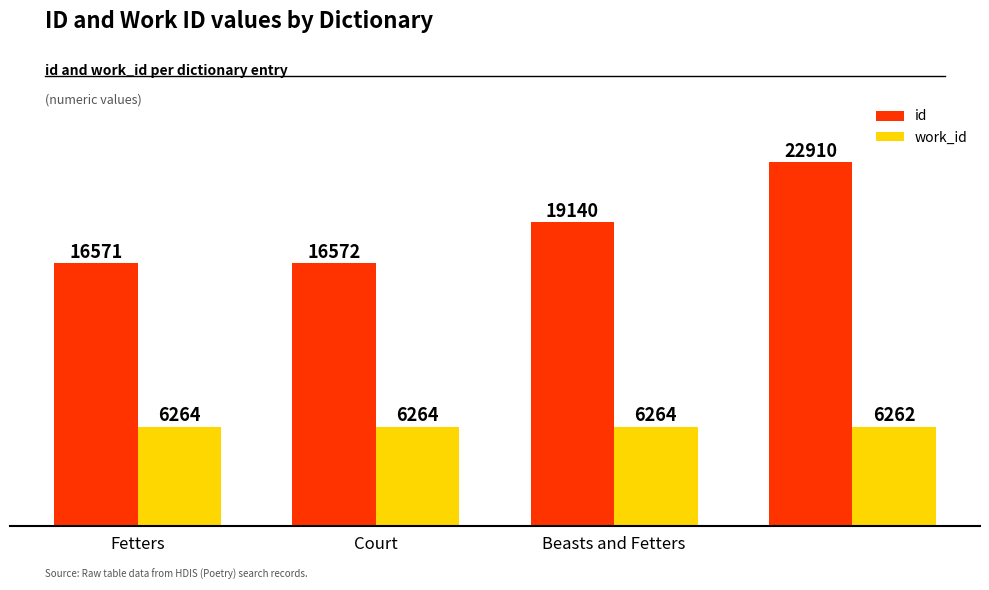

Count the number of data series in this chart.

2